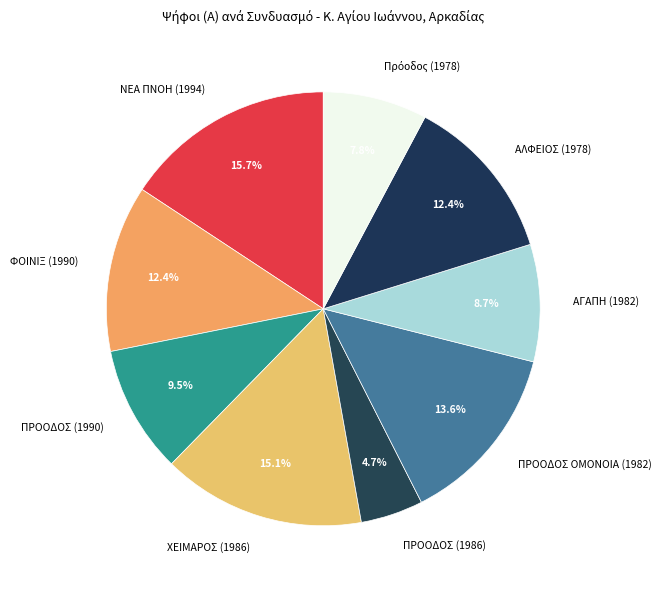

To the nearest percent, what is the difference between the largest and smallest slice percentages?

11%